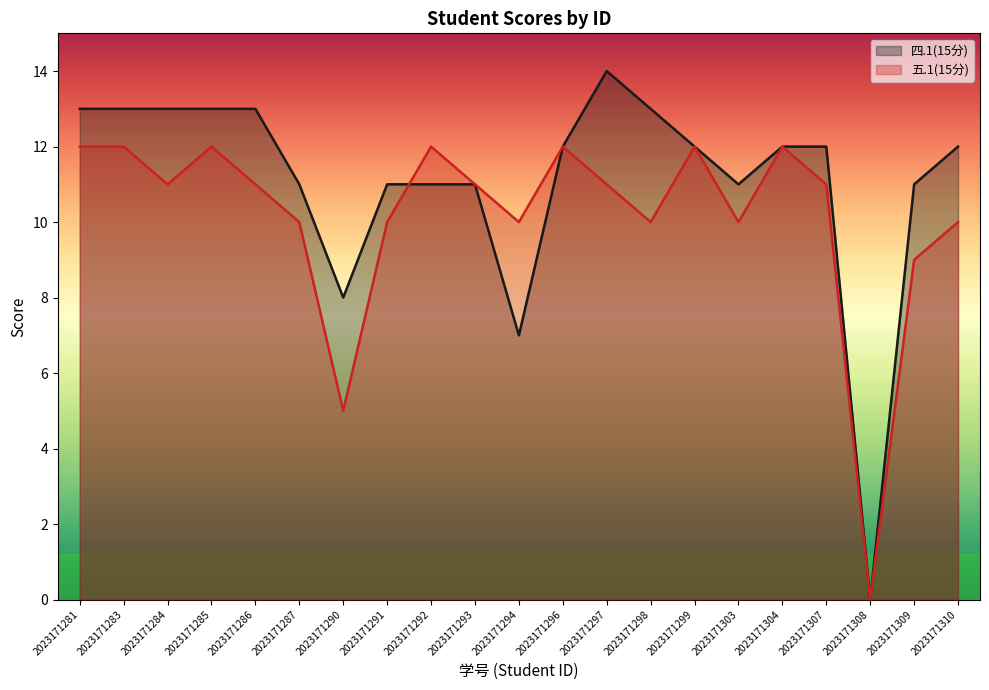

At which category does the chart reach its minimum across all series?

2023171308